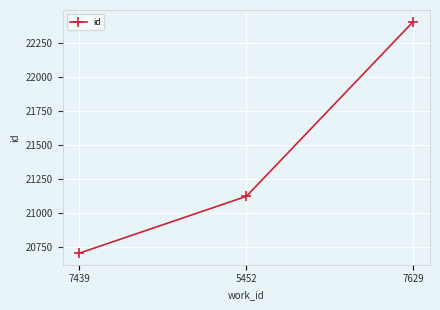

Read the value at 7439.

20703